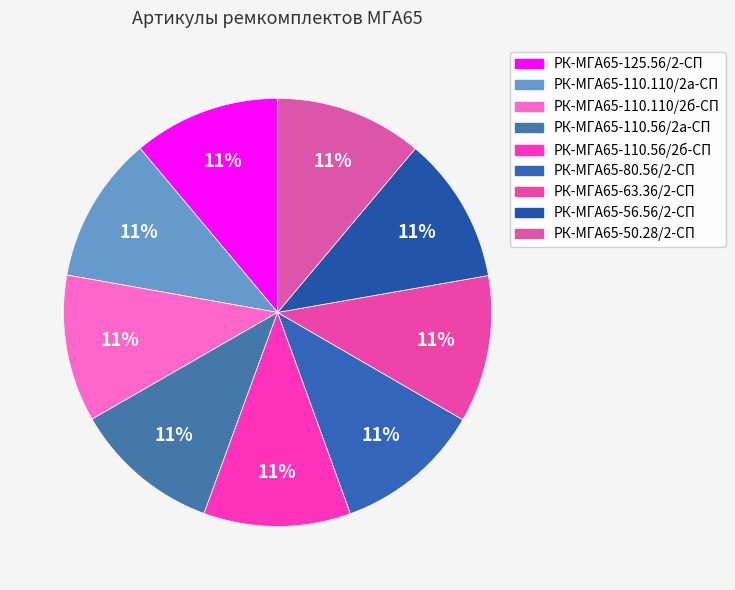

Combined, do РК-МГА65-110.110/2а-СП and РК-МГА65-80.56/2-СП account for over 50%?

No